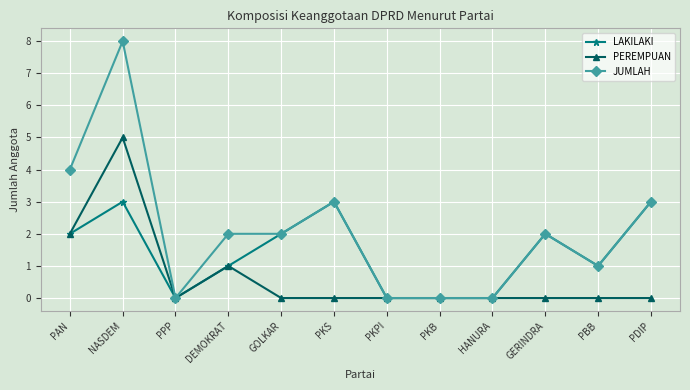

Which series has the largest range (max minus min)?

JUMLAH